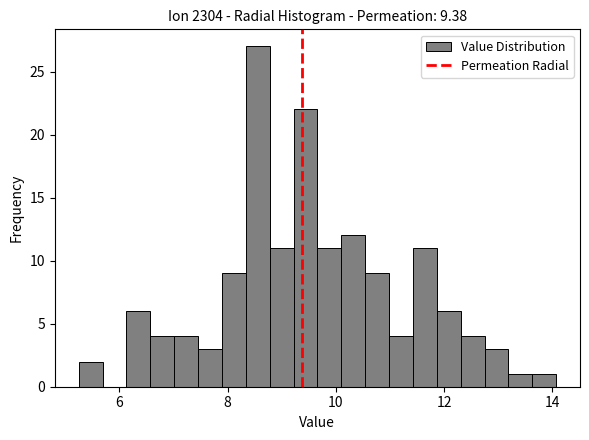

Around what value on the x-axis is the tallest bar? Give the approximate position of its centre, as read against the axis.

8.6